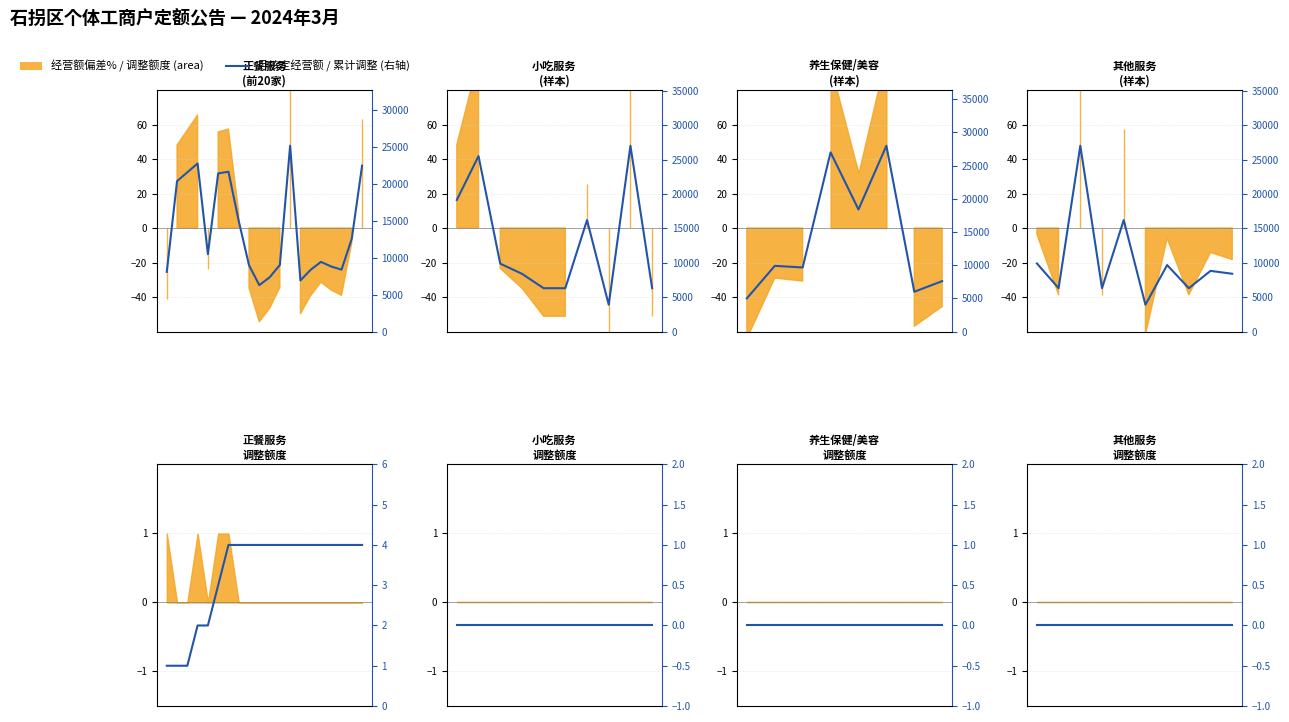

Which series changed the most between 3 and 9?

月核定经营额